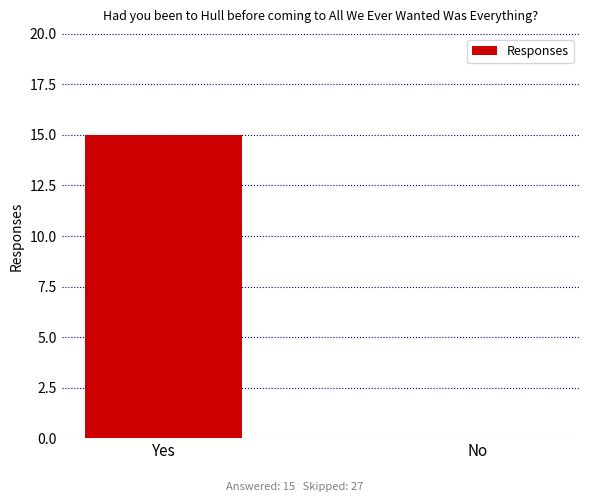

Read the value at Yes.

15